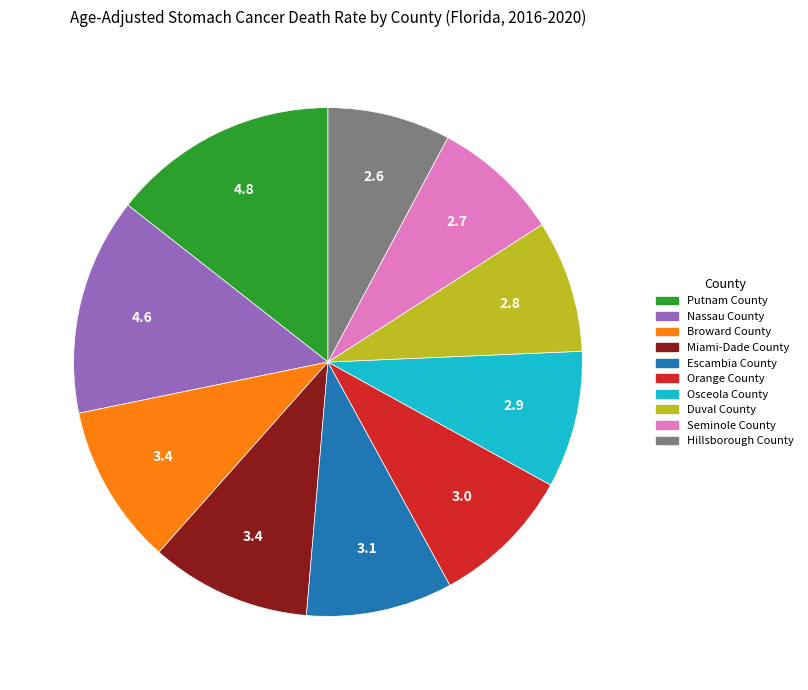

The Nassau County slice represents 14% of the pie. True or false?

True